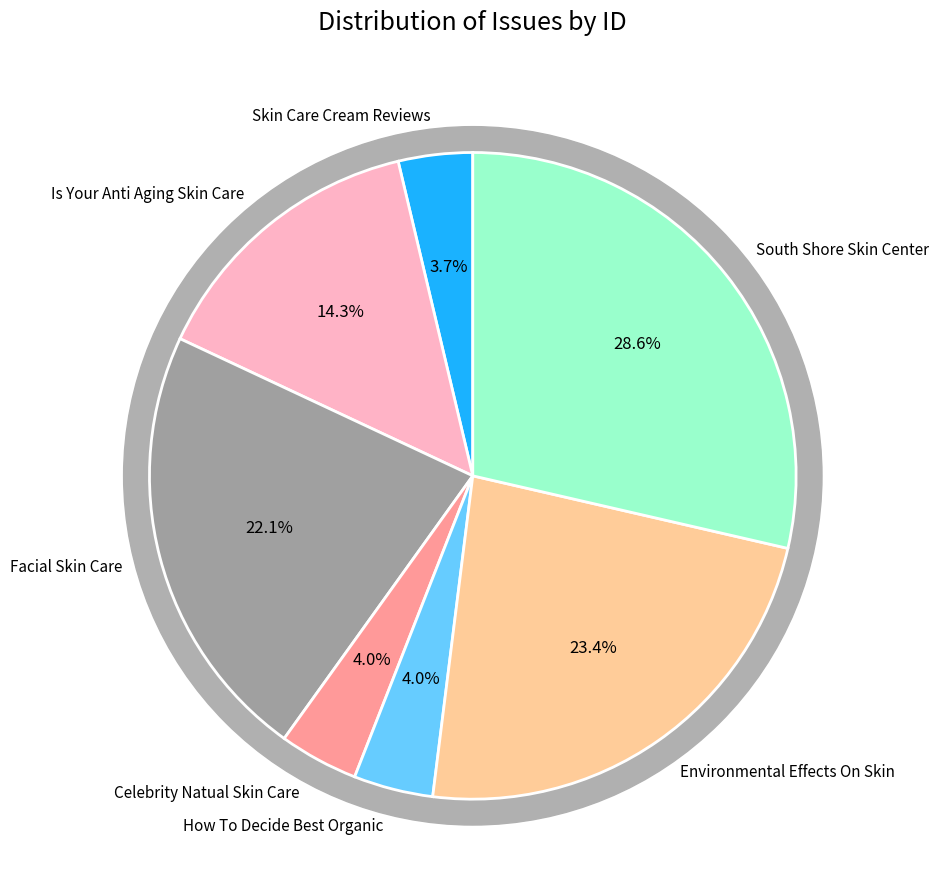

Is there any slice that represents more than half of the pie?

No